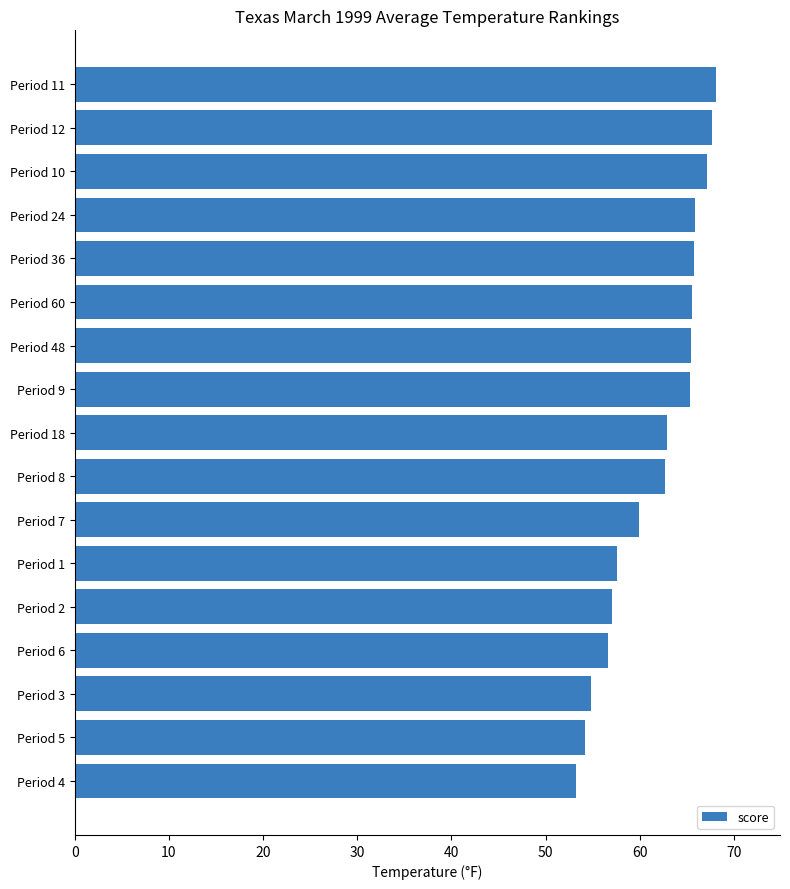

Where is the data nearest to the value 60?

Period 7